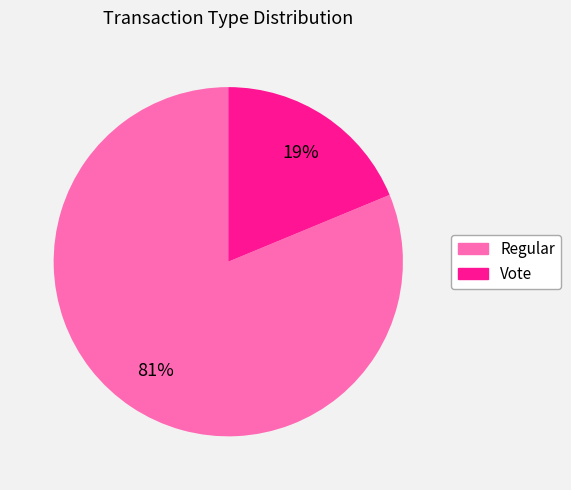

True or false: Vote accounts for 19% of the total.

True